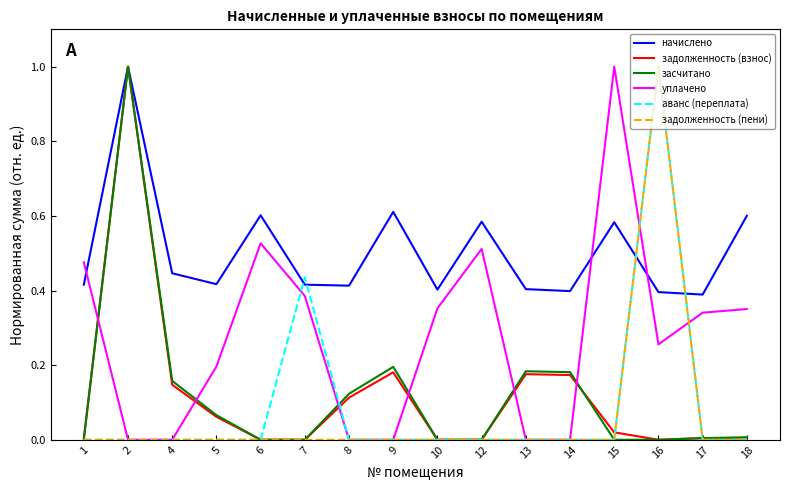

What is the sum of all задолженность (взнос) values?

1.9